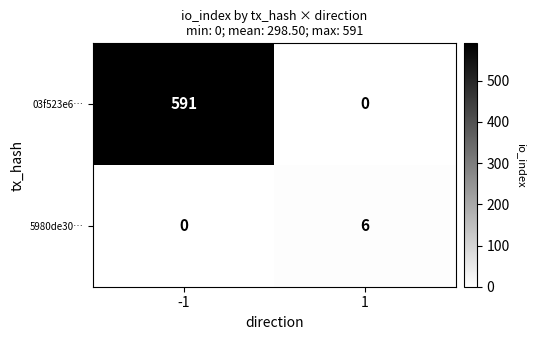

What is the difference between the highest and lowest values at 1?

6